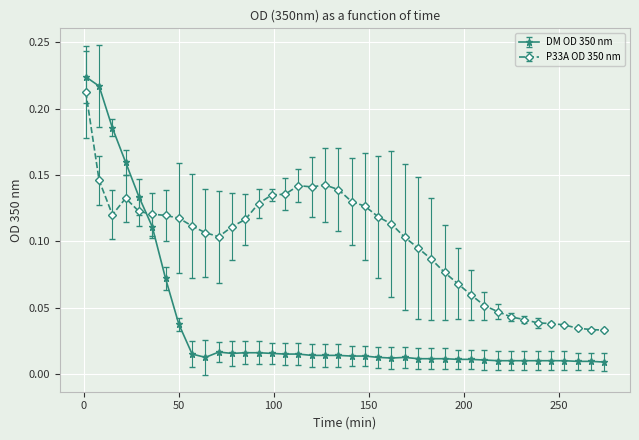

Which series has the largest total across all categories?

P33A OD 350 nm